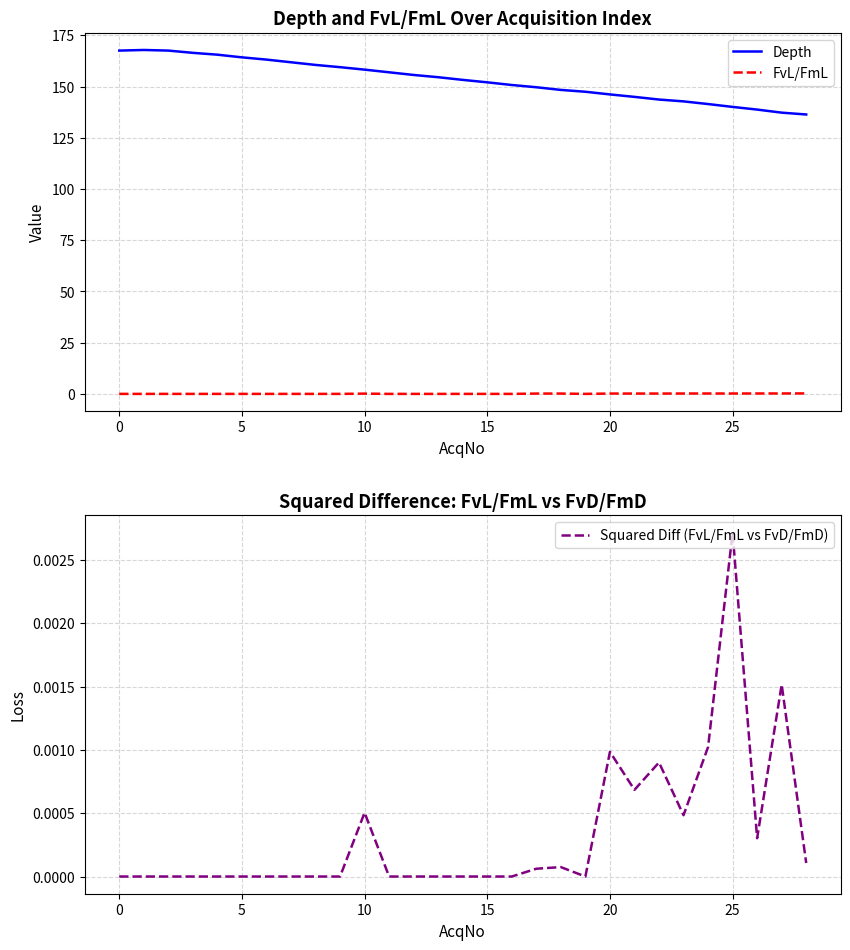

What is the difference between the FvL/FmL values at 0 and 25?

0.2